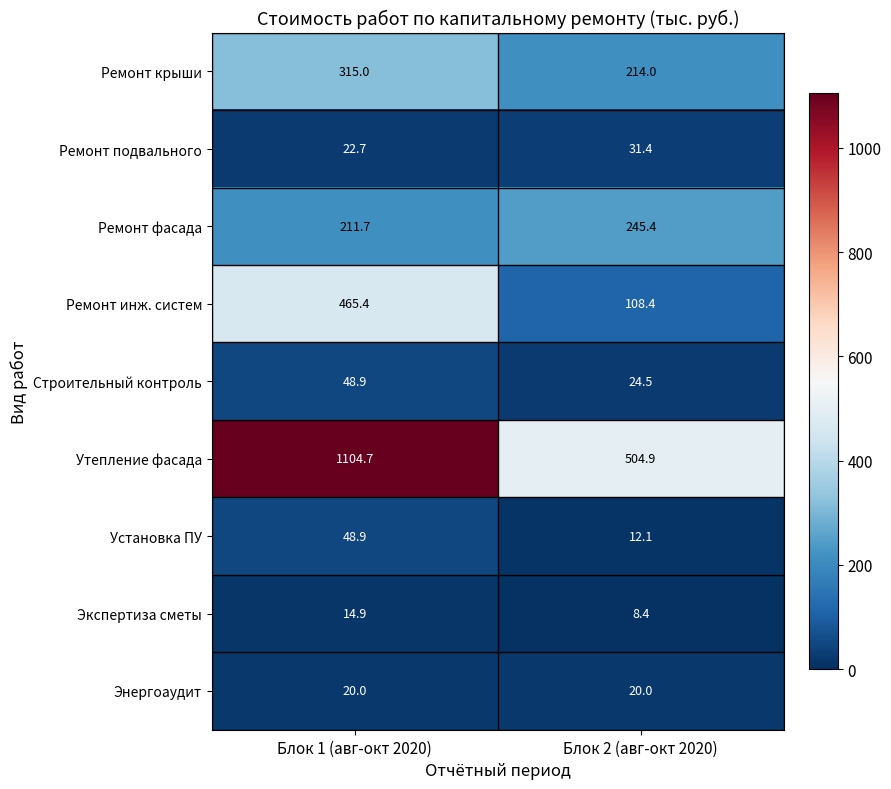

True or false: Экспертиза сметы has a value of 8.4 at Блок 2 (авг-окт 2020).

True